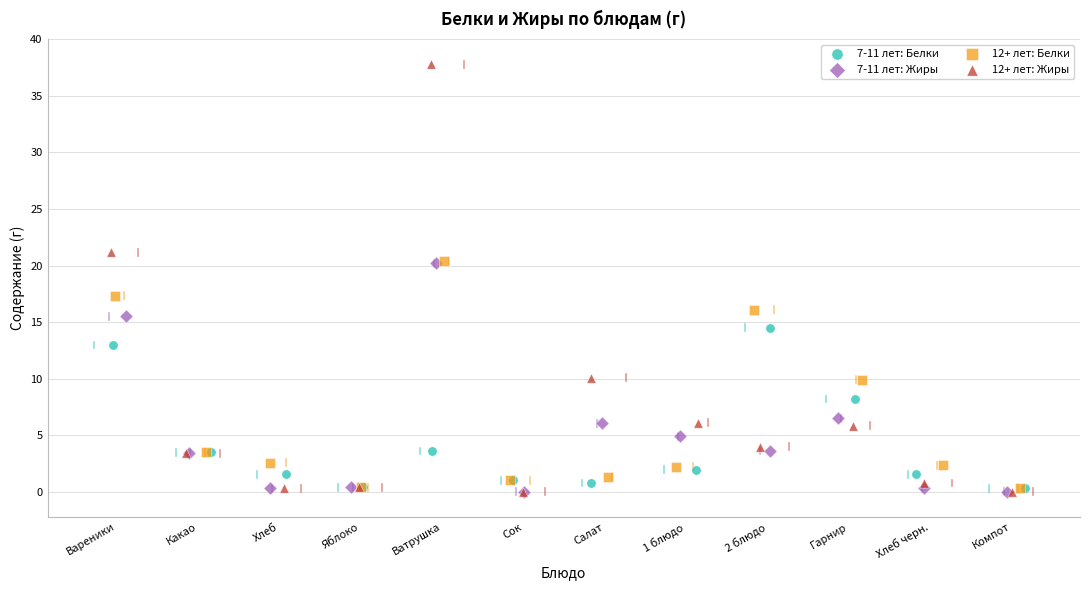

What are all the series names shown in the legend?

7-11 лет: Белки, 7-11 лет: Жиры, 12+ лет: Белки, 12+ лет: Жиры